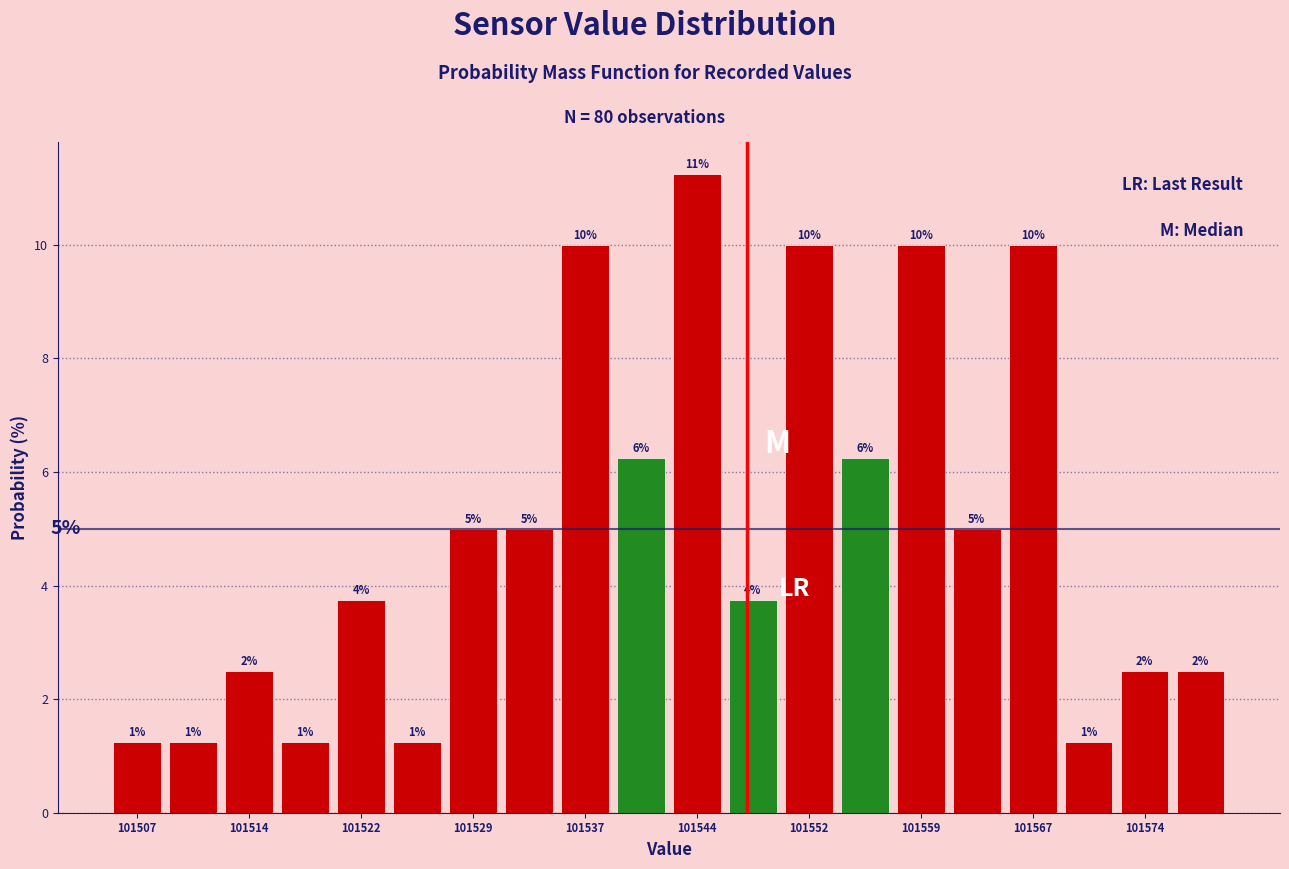

Read against the x-axis, roughly where is the centre of the tallest bar?

101544